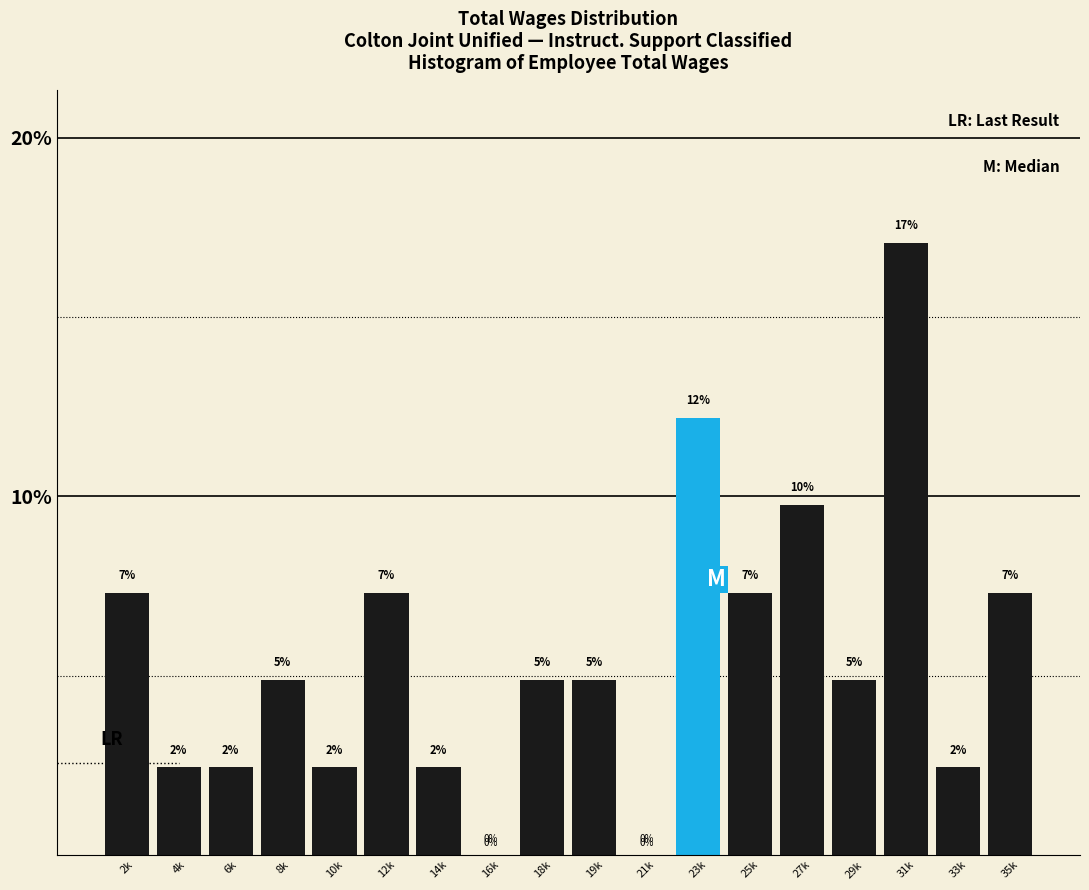

Are the bars horizontal?

No